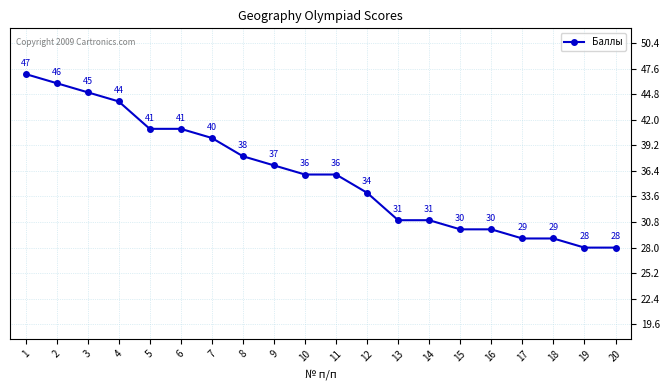

What is the maximum value shown in the chart?

47